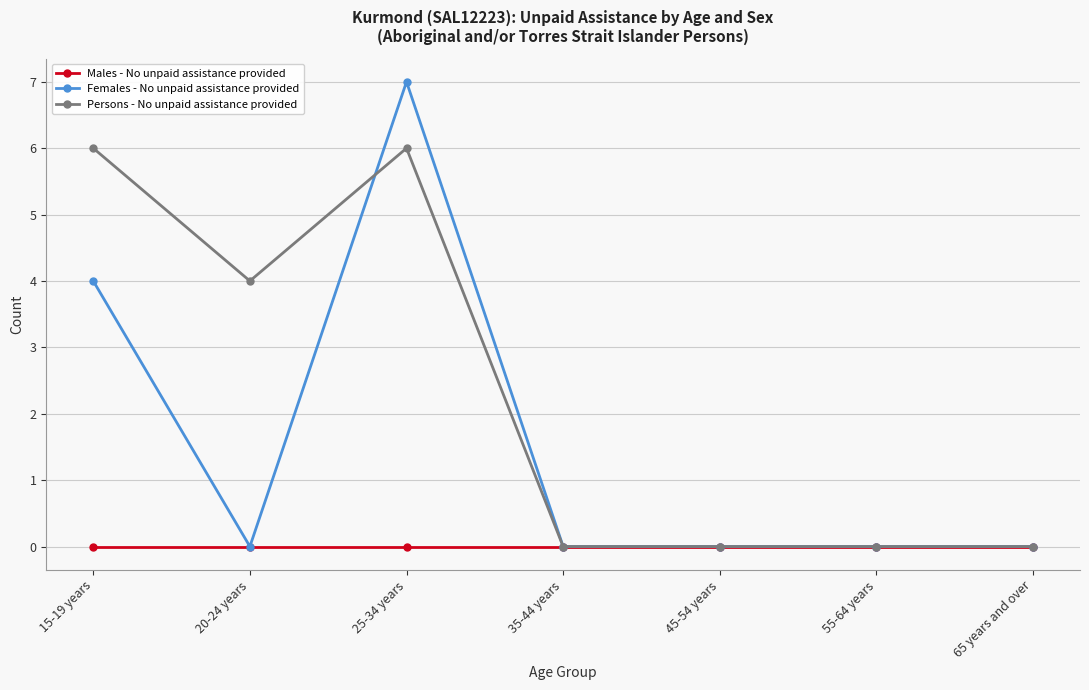

What is the label of the 7th point from the right?

15-19 years